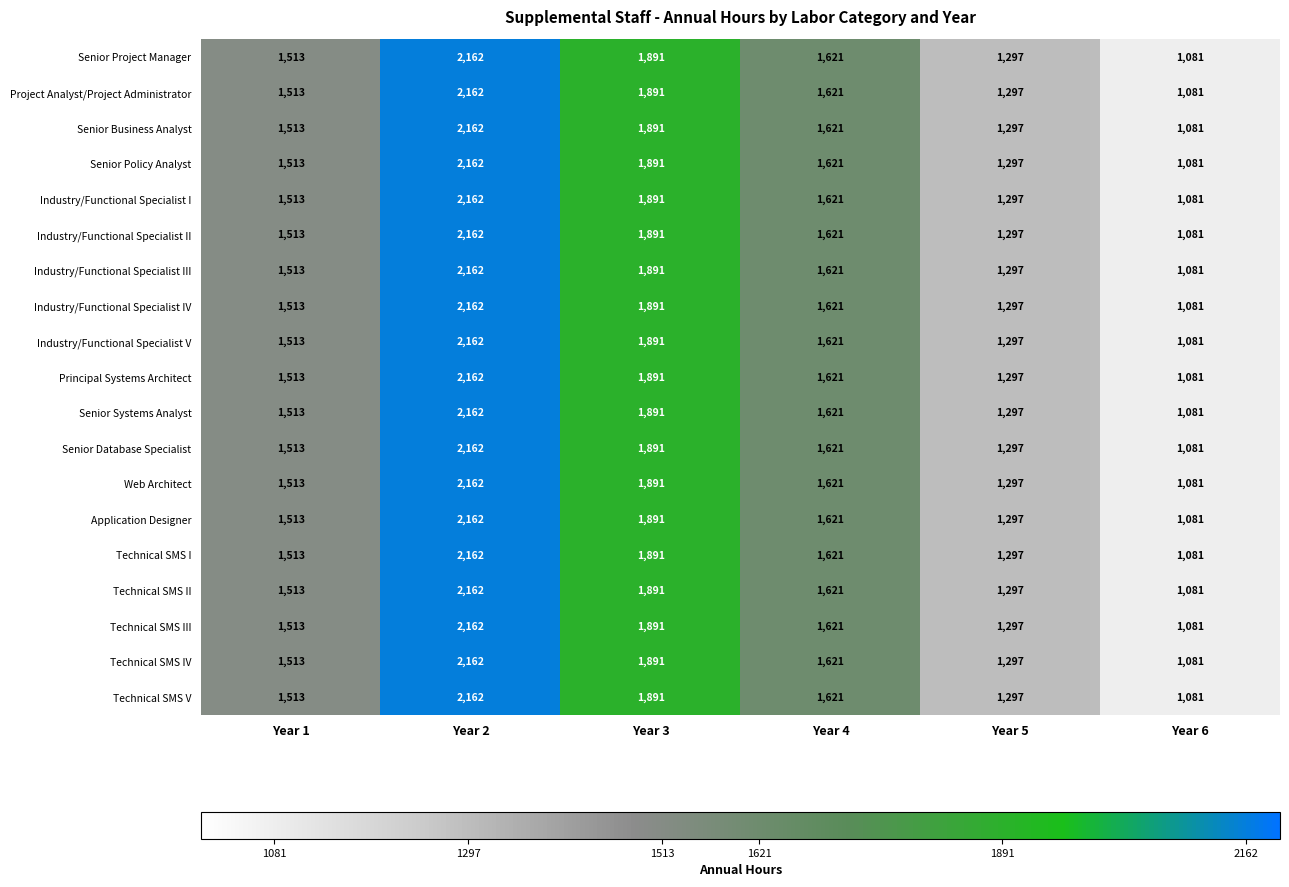

What is the difference between the Industry/Functional Specialist V values at Year 2 and Year 3?

271